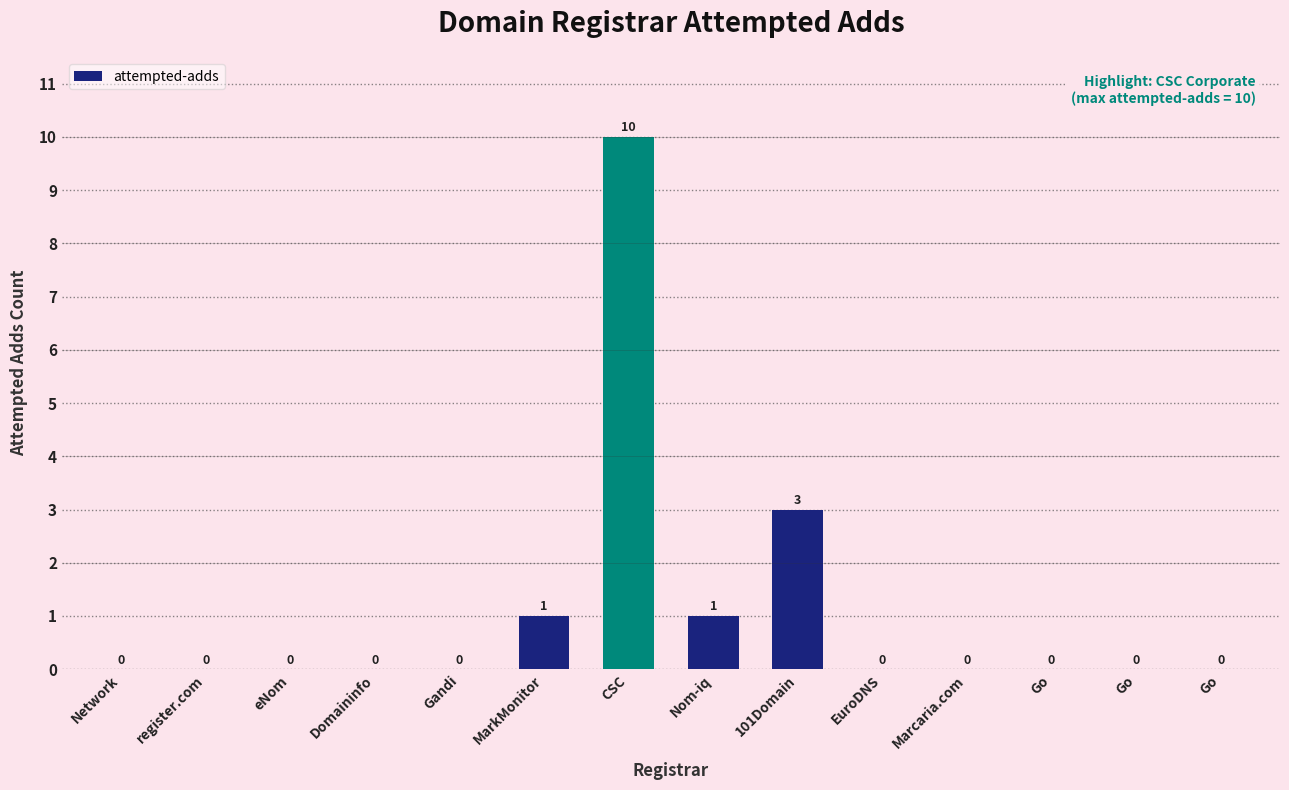

The value at Go is 0. True or false?

True